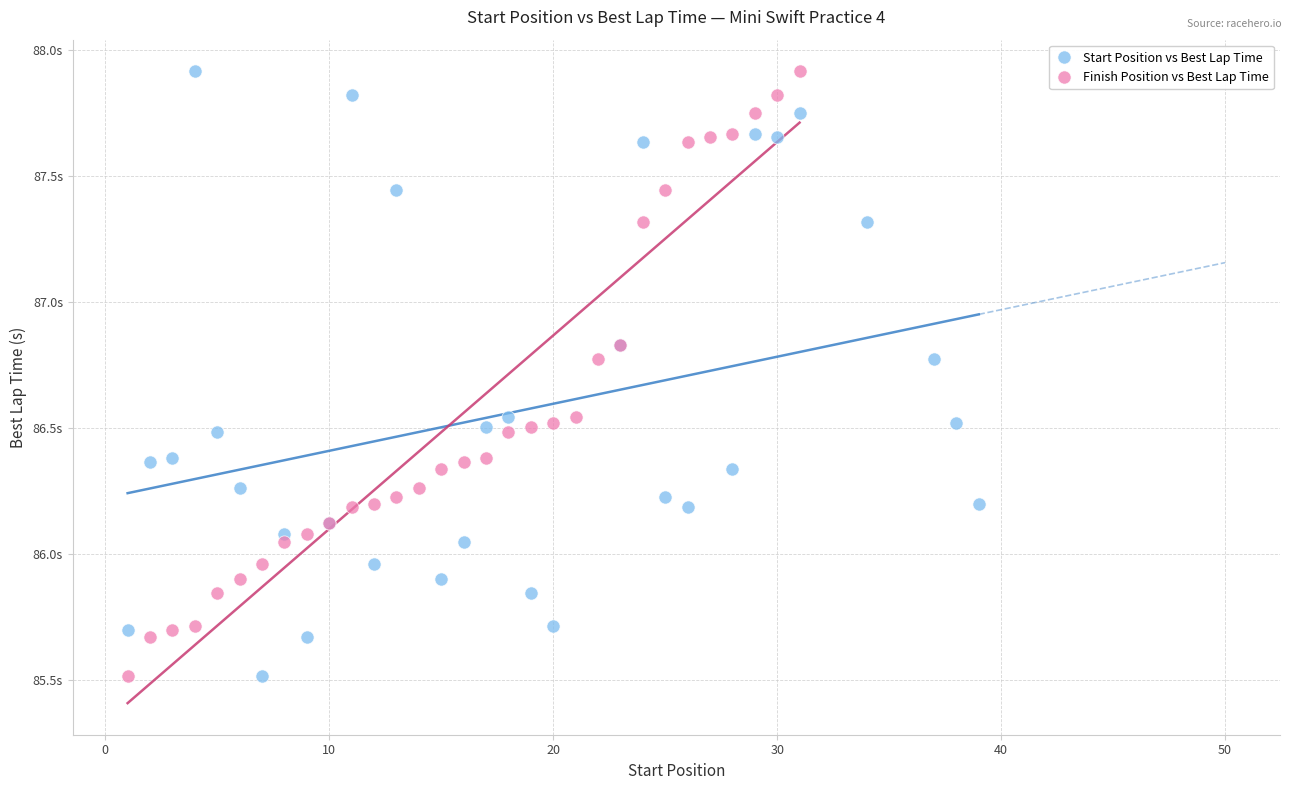

What are all the series names shown in the legend?

Start Position vs Best Lap Time, Finish Position vs Best Lap Time